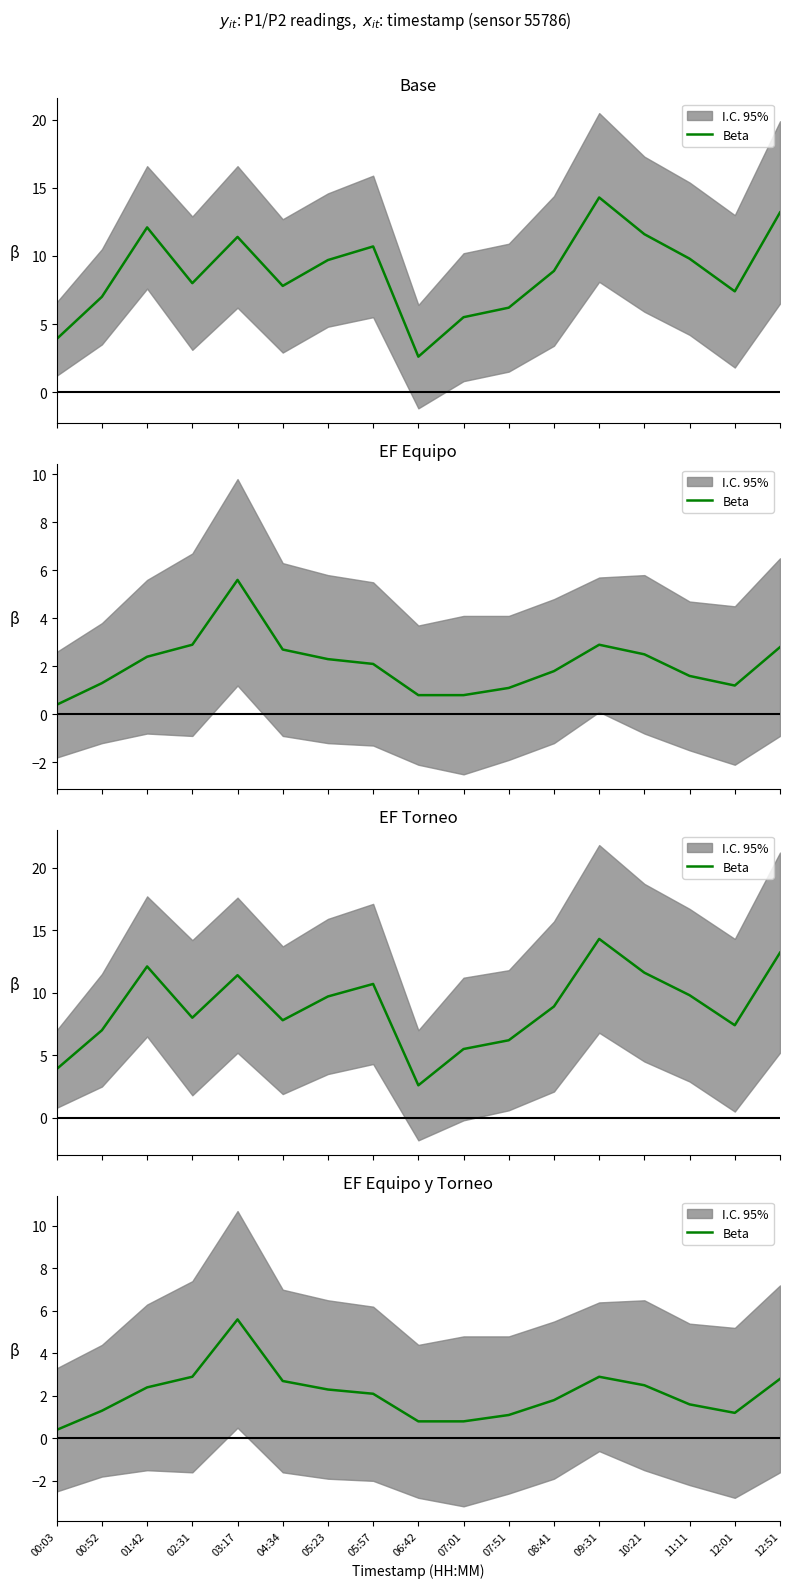

Where does the data first go above 2?

01:42